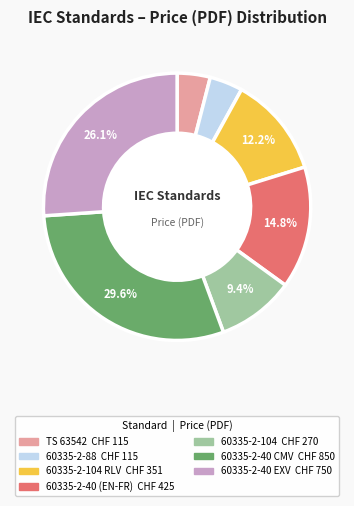

Does any single category account for the majority?

No